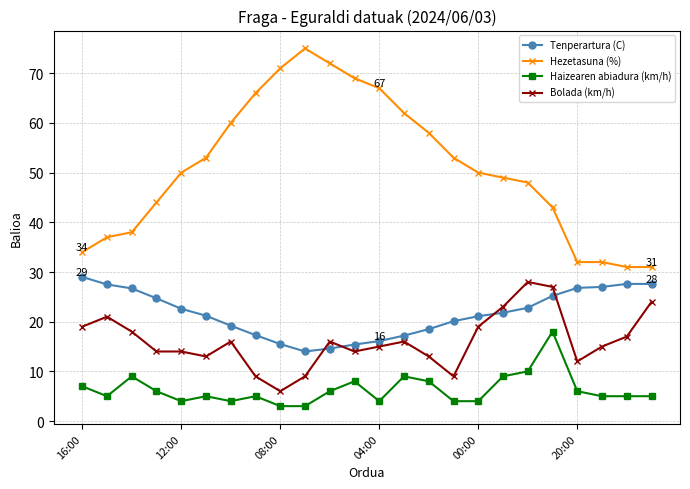

What is the value of the Hezetasuna (%) point at the 16th from the left?

53.0